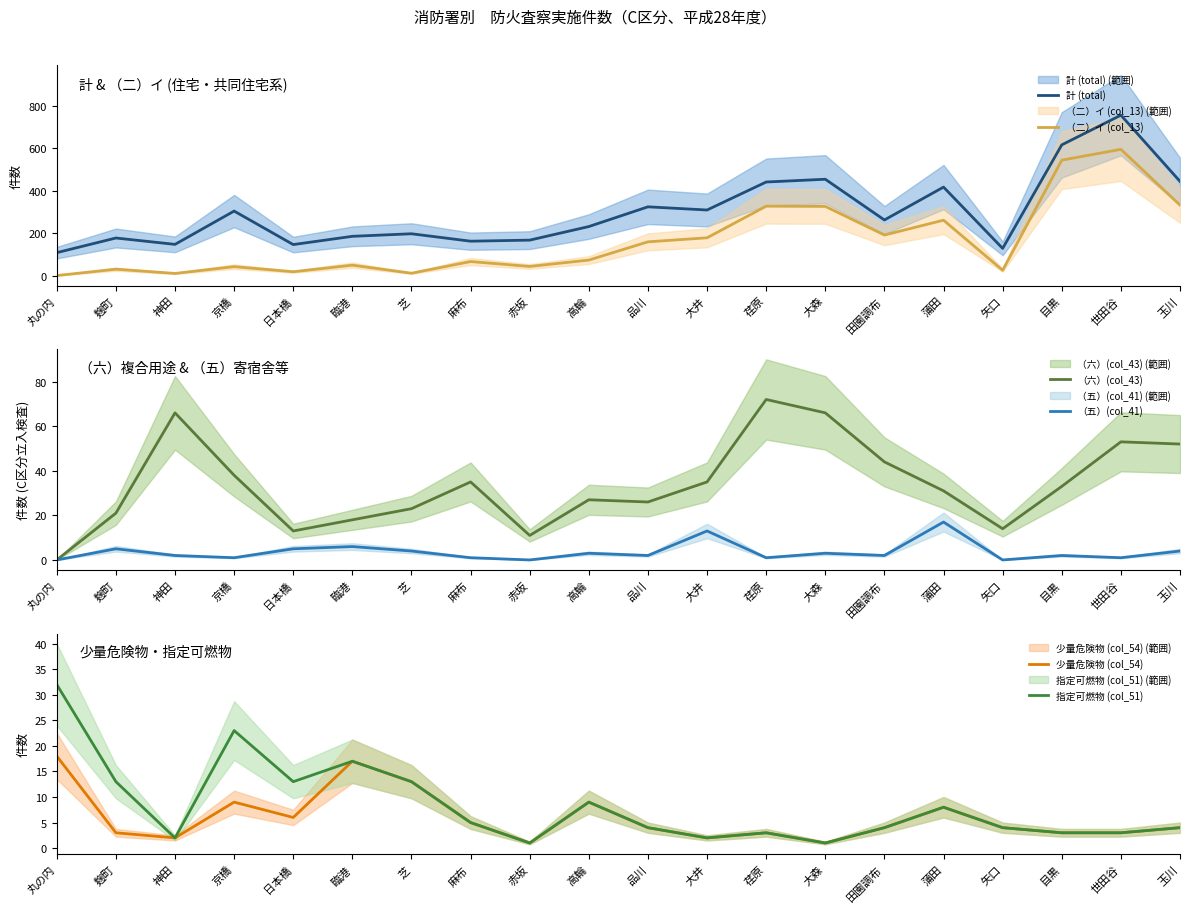

At which category does 指定可燃物 (col_51) reach its first local peak?

京橋